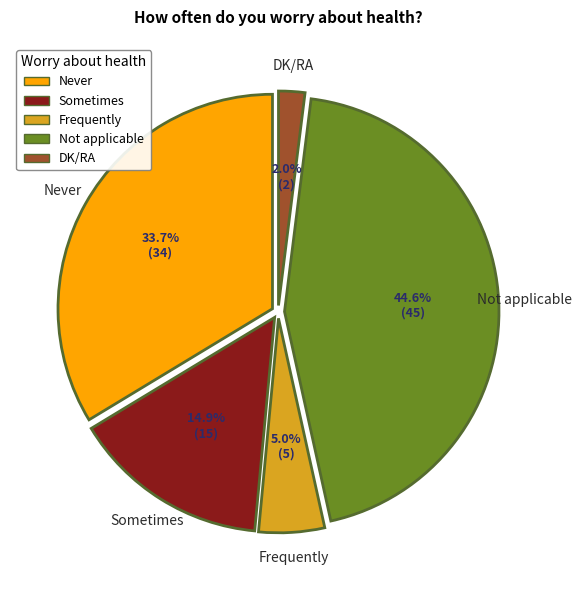

To the nearest percent, what is the combined percentage of Sometimes and Not applicable?

59%